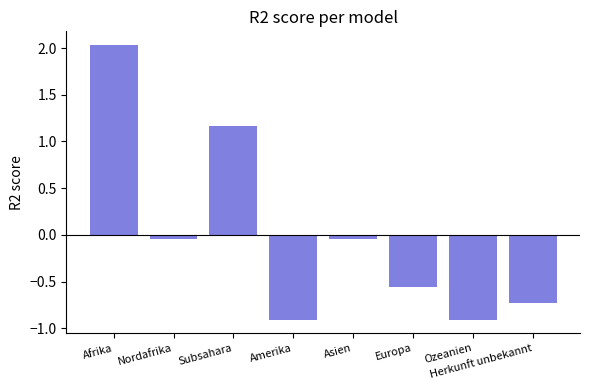

What is the sum of the values at Asien and Subsahara?

1.1